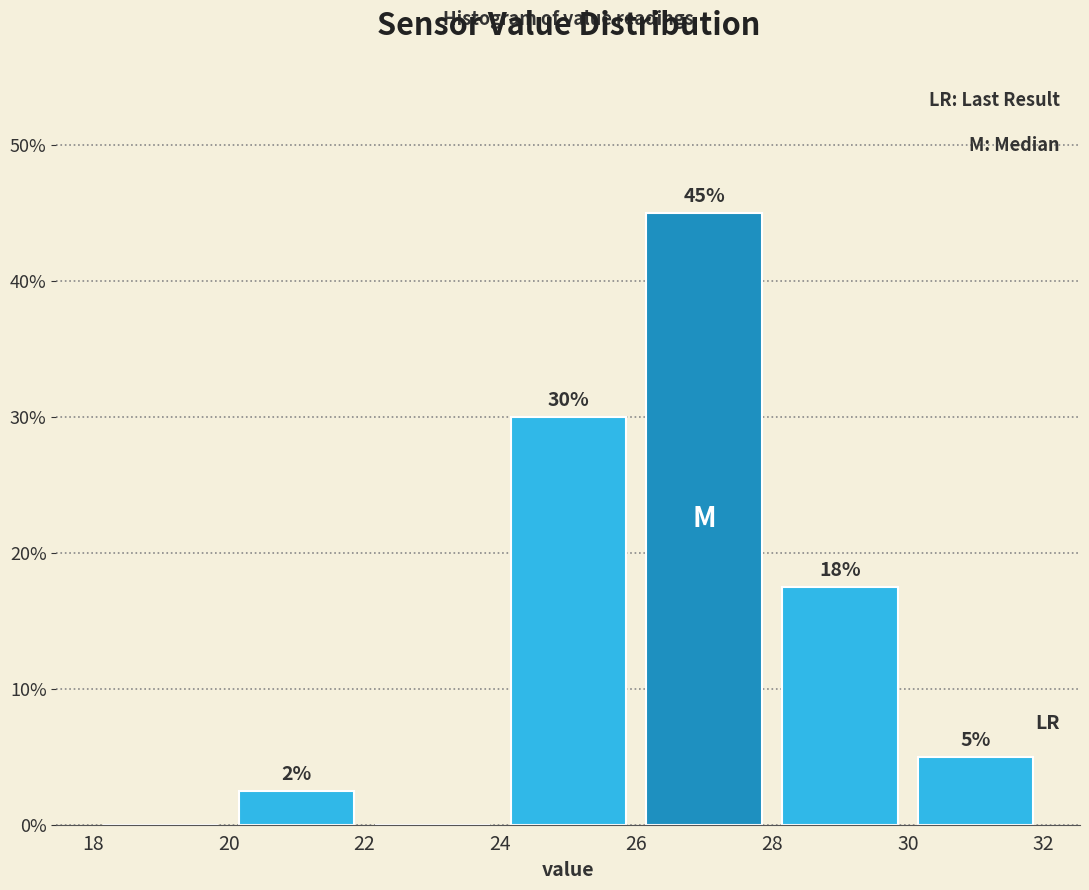

Over which range of the x-axis is the bar tallest?

26 to 28